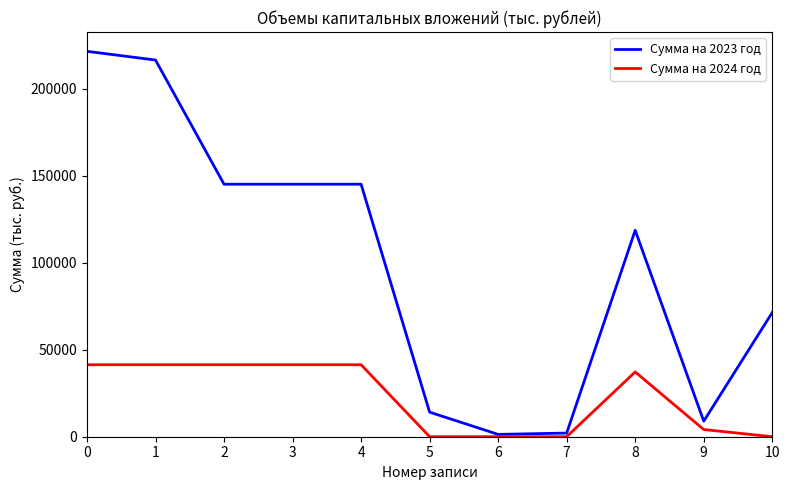

Which series has the largest total across all categories?

Сумма на 2023 год